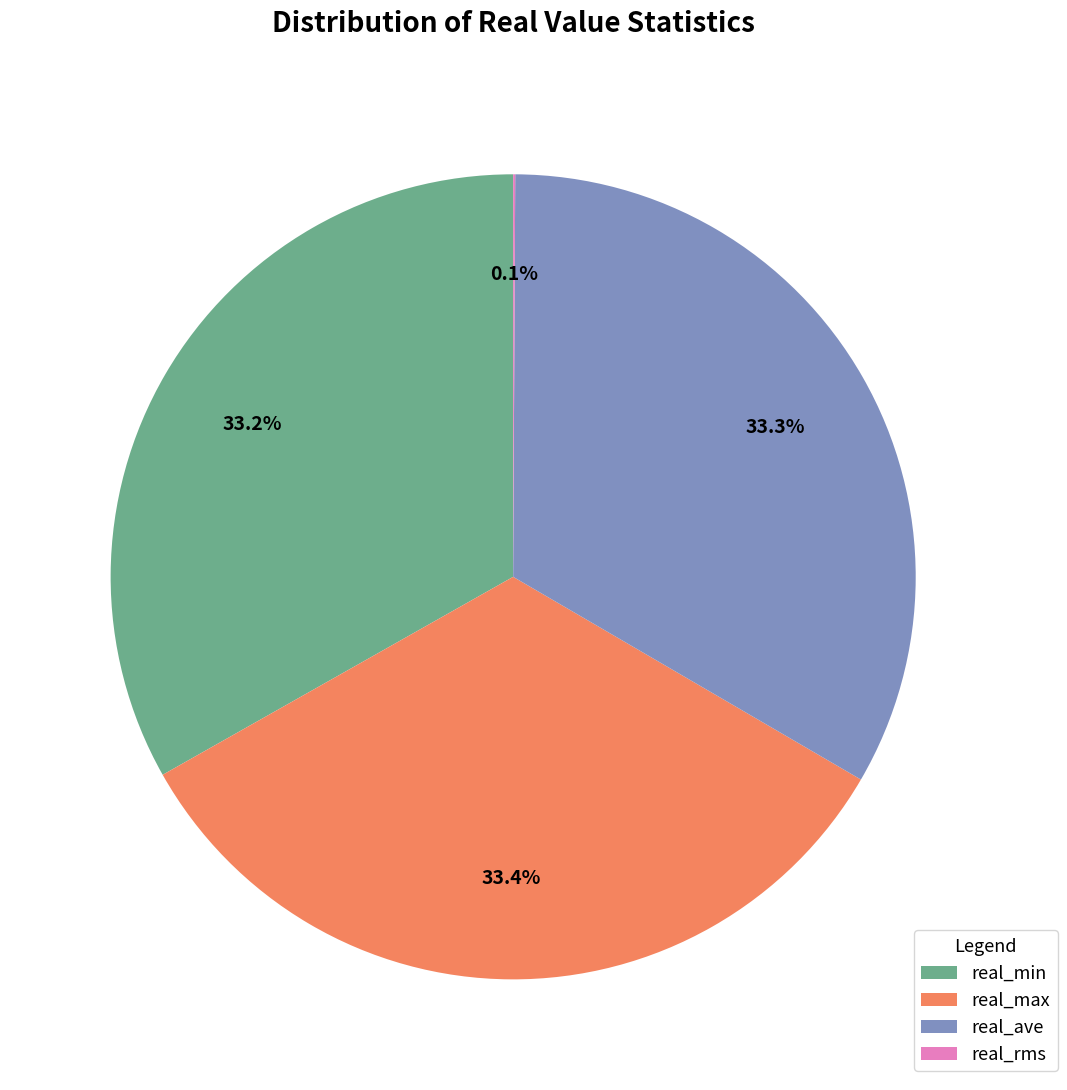

To the nearest percent, what percentage of the pie is real_min?

33%